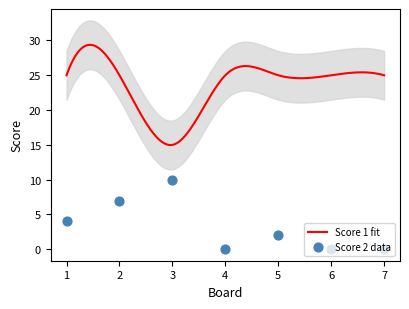

Which has a higher value, 4 or 5?

5